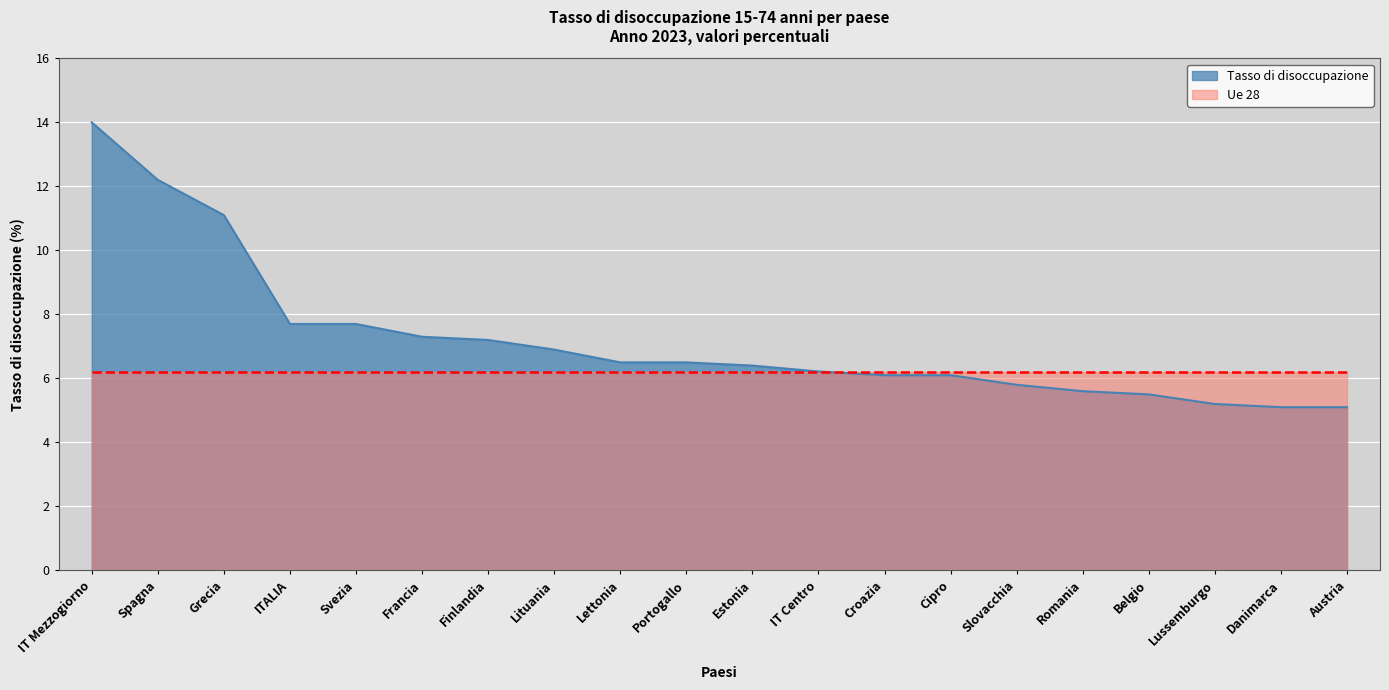

What is the minimum value shown in the chart?

5.1